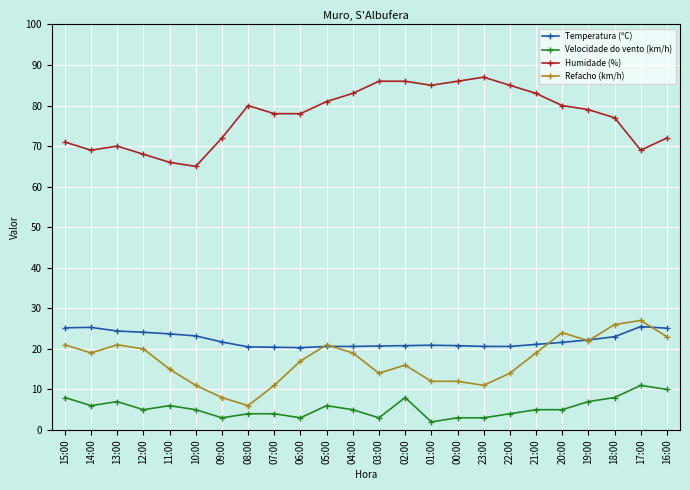

The Temperatura (ºC) series shows 20.6 at 04:00. True or false?

True